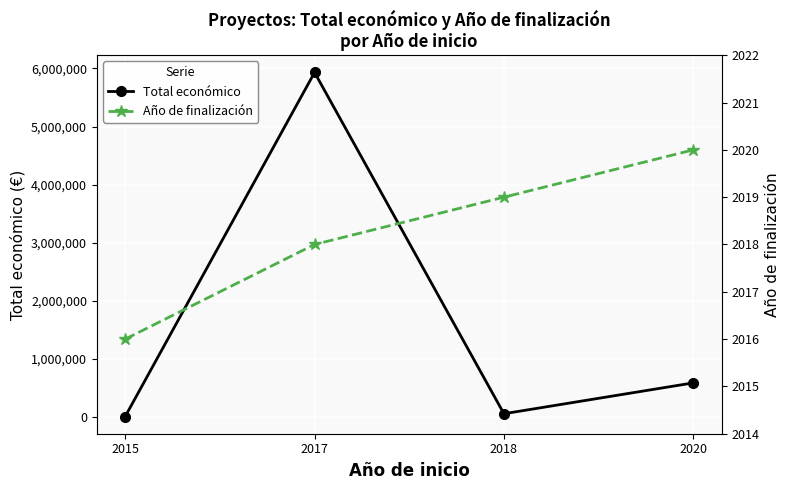

Reading right to left, list all the values displayed in this chart.

Total económico: 590909	60172	5930502	12250
Año de finalización: 2020	2019	2018	2016